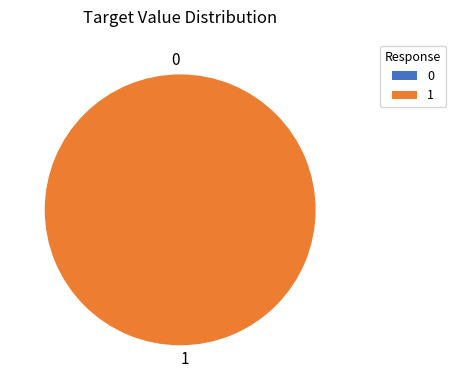

How many slices are in this pie chart?

2